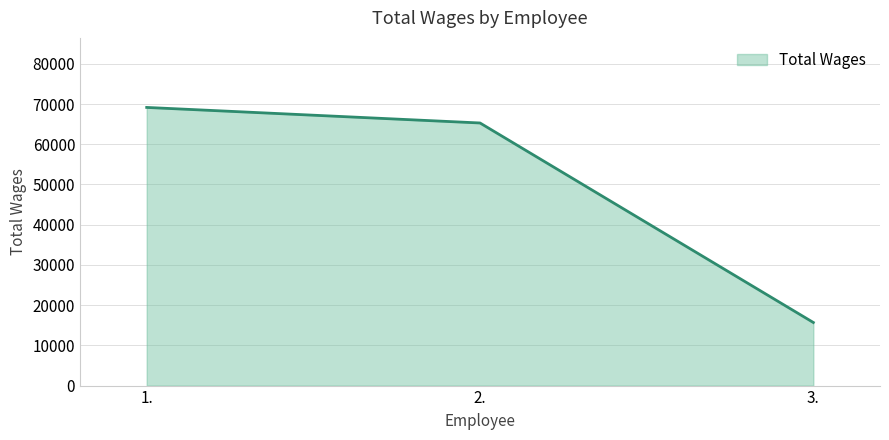

Approximately how many times larger is the value at 2. compared to 1.?

0.9